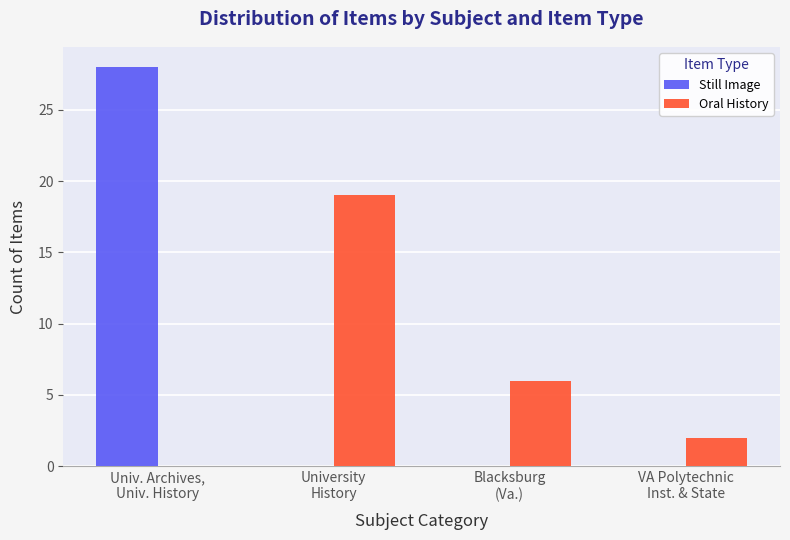

How many distinct data groups are displayed?

2